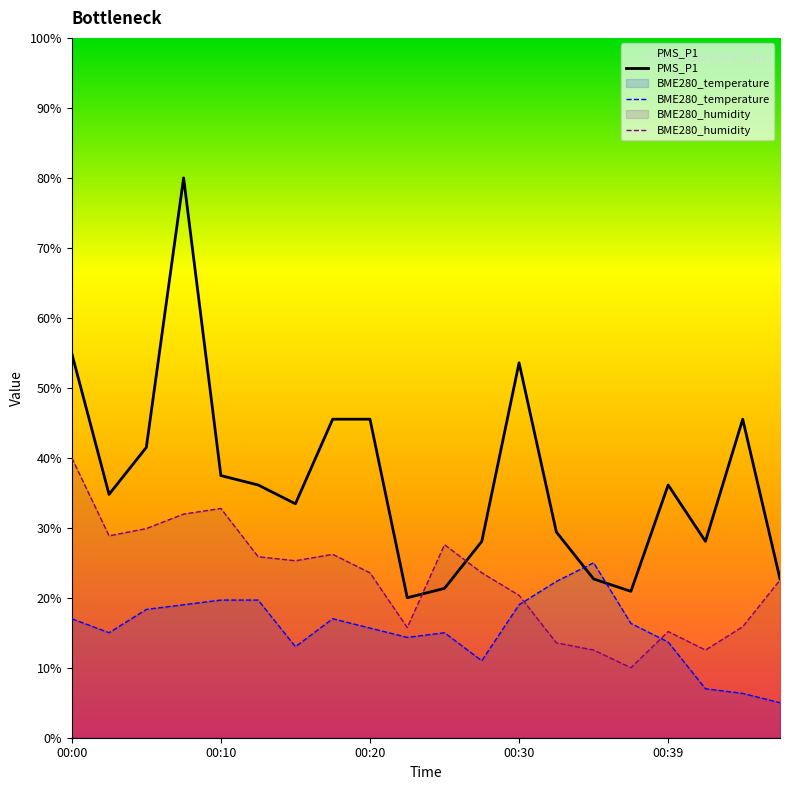

Which series has the largest total across all categories?

PMS_P1